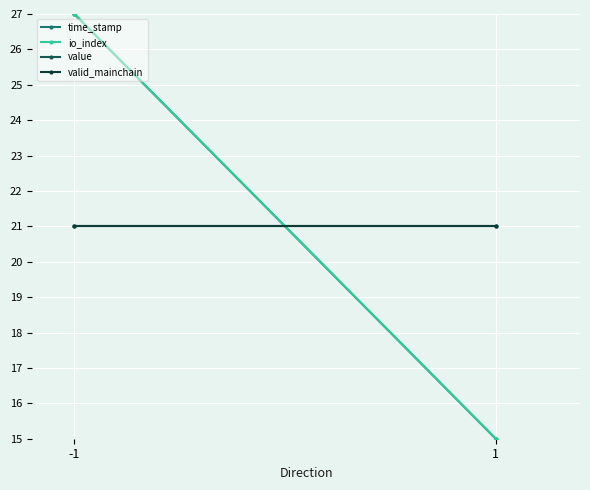

Is it true that value equals 8 at -1?

False